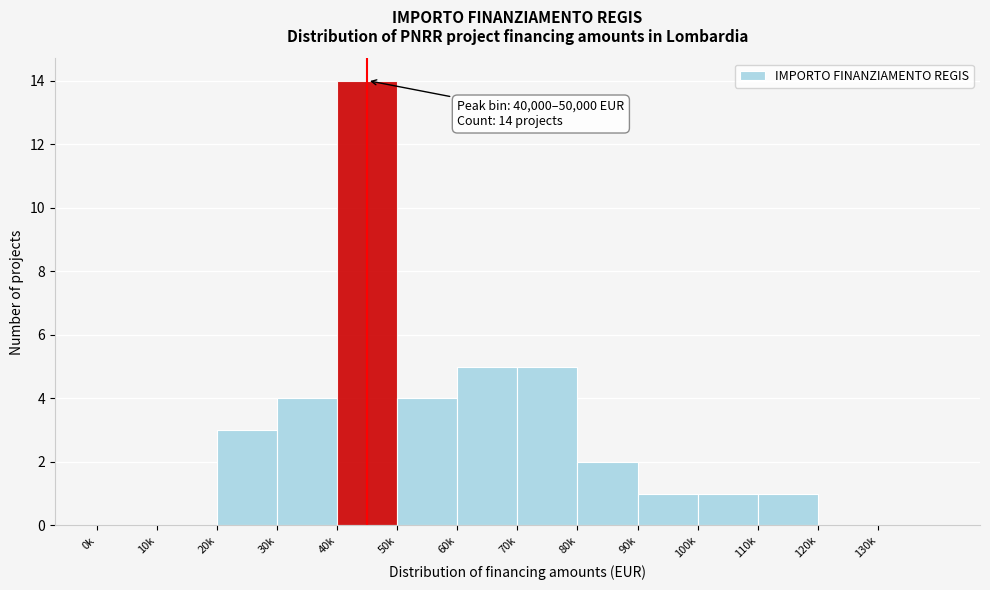

Reading left to right, transcribe all the data shown in this chart.

0k=0	10k=0	20k=3	30k=4	40k=14	50k=4	60k=5	70k=5	80k=2	90k=1	100k=1	110k=1	120k=0	130k=0